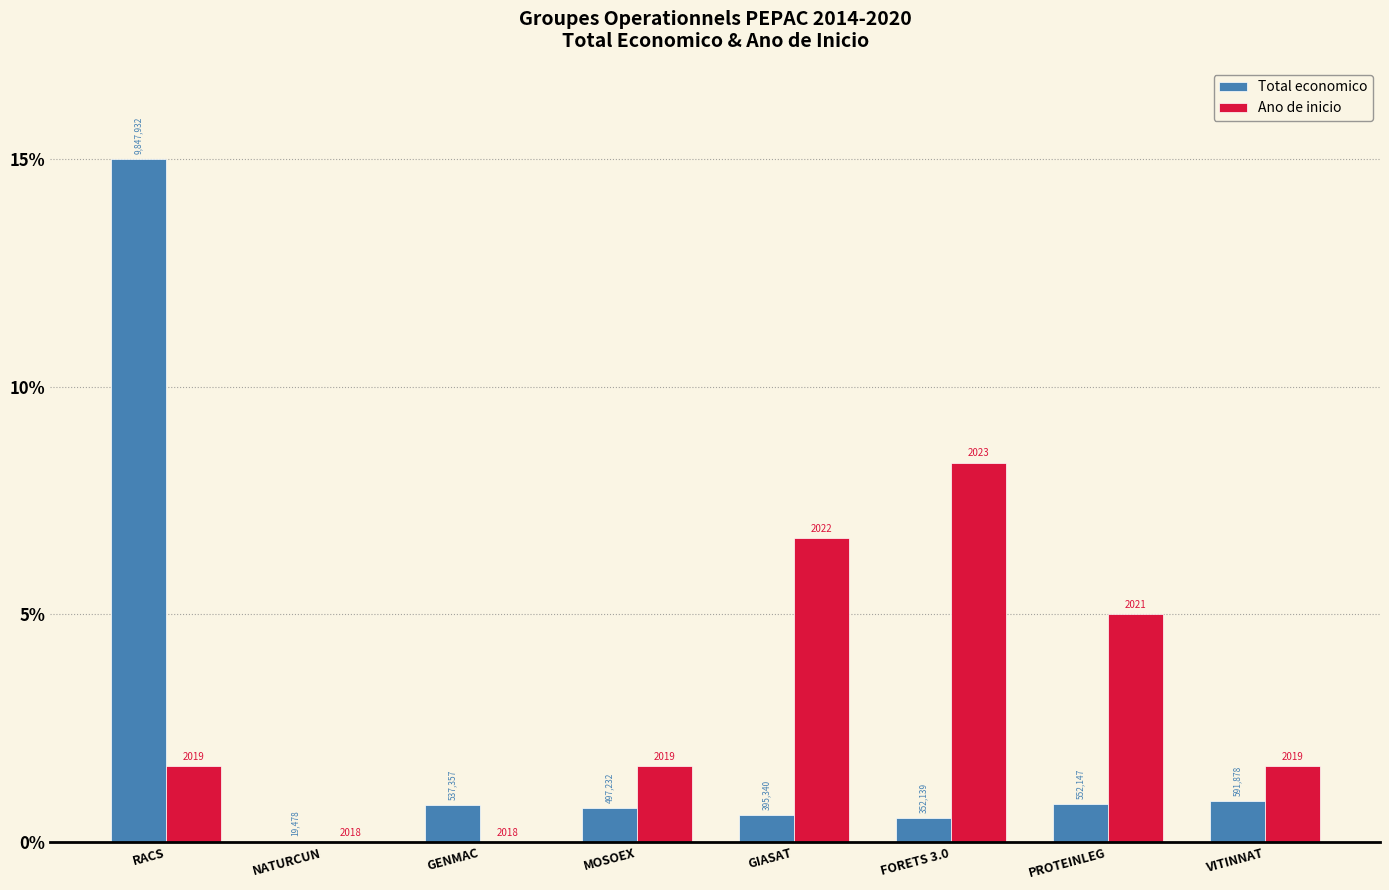

Are the bars horizontal?

No